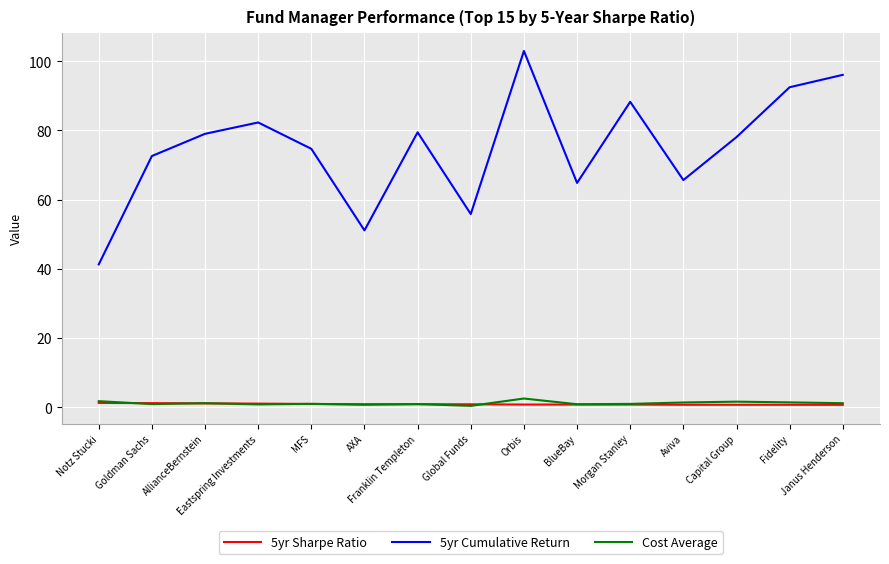

Which series has the largest total across all categories?

5yr Cumulative Return